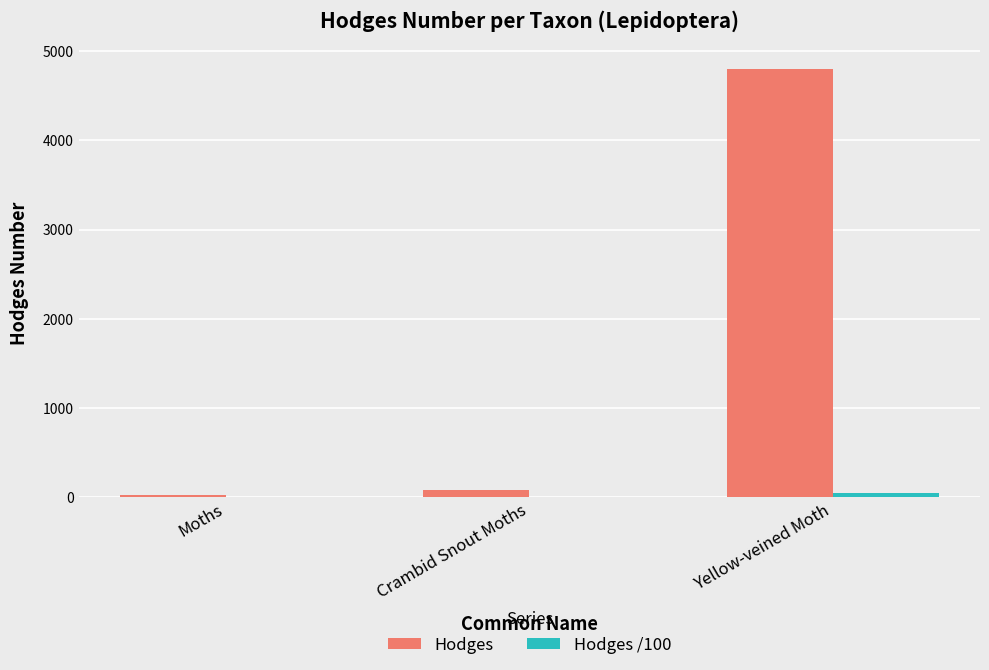

Between Crambid Snout Moths and Yellow-veined Moth, which series saw the biggest shift?

Hodges